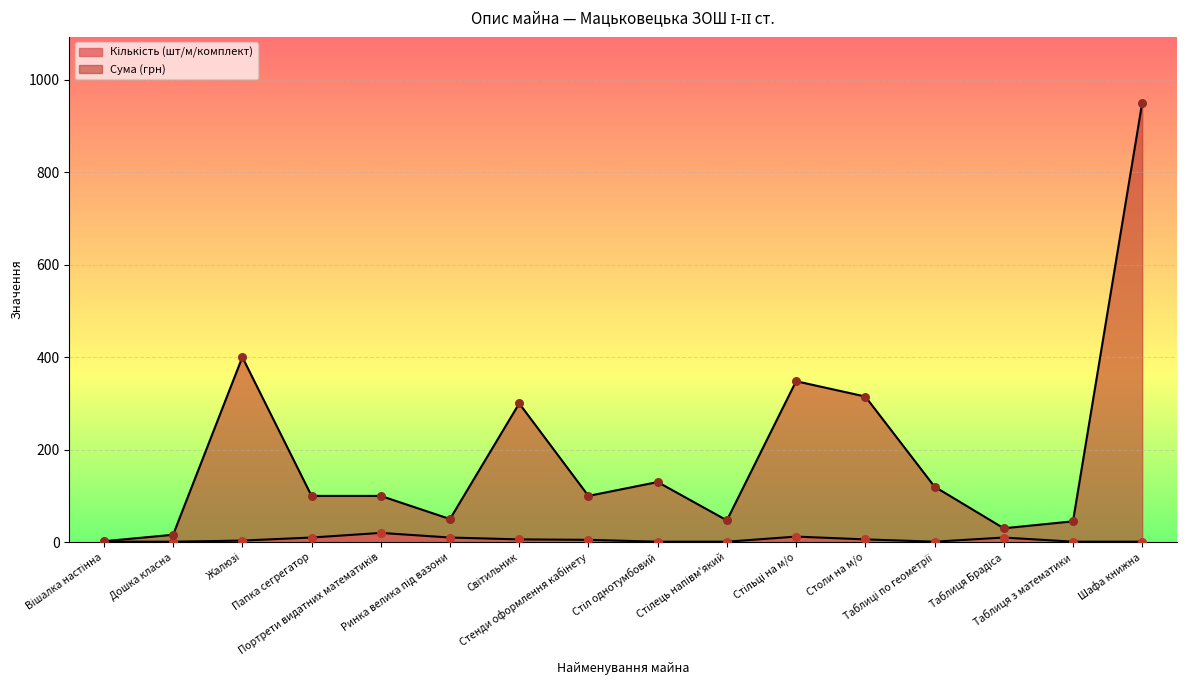

What are all the series names shown in the legend?

Кількість (шт/м/комплект), Сума (грн)